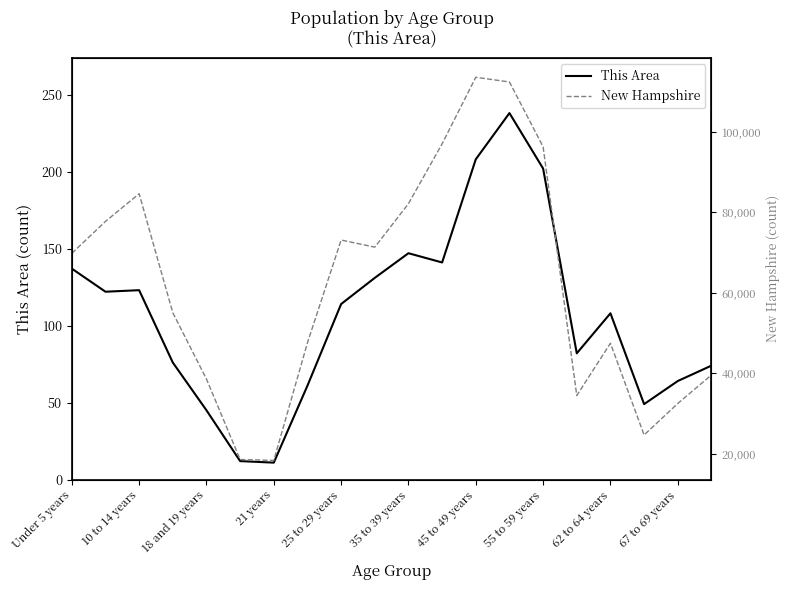

Count the number of data series in this chart.

2